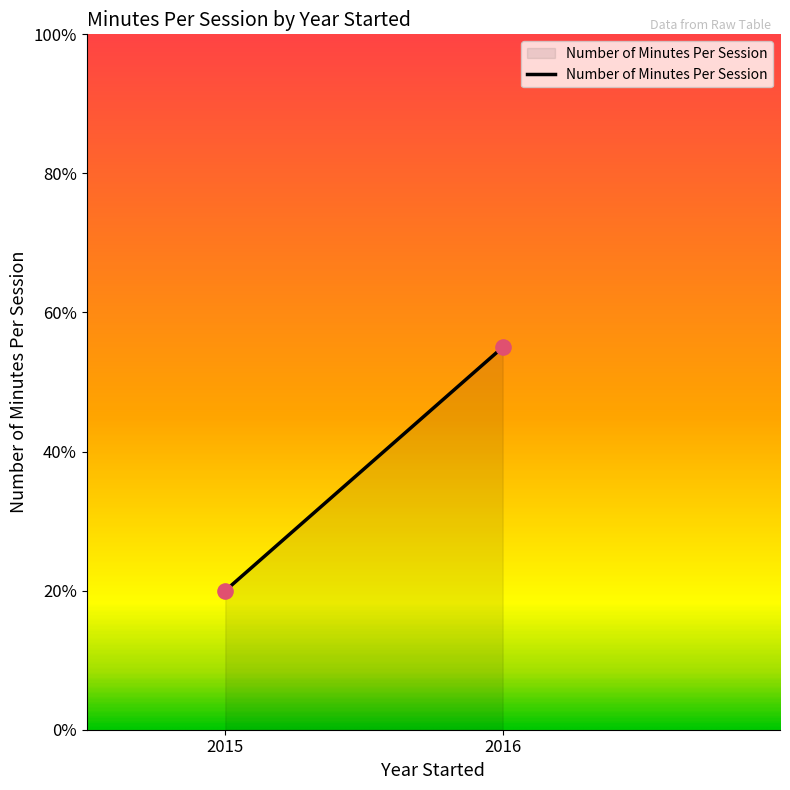

What is the average Y value?

38